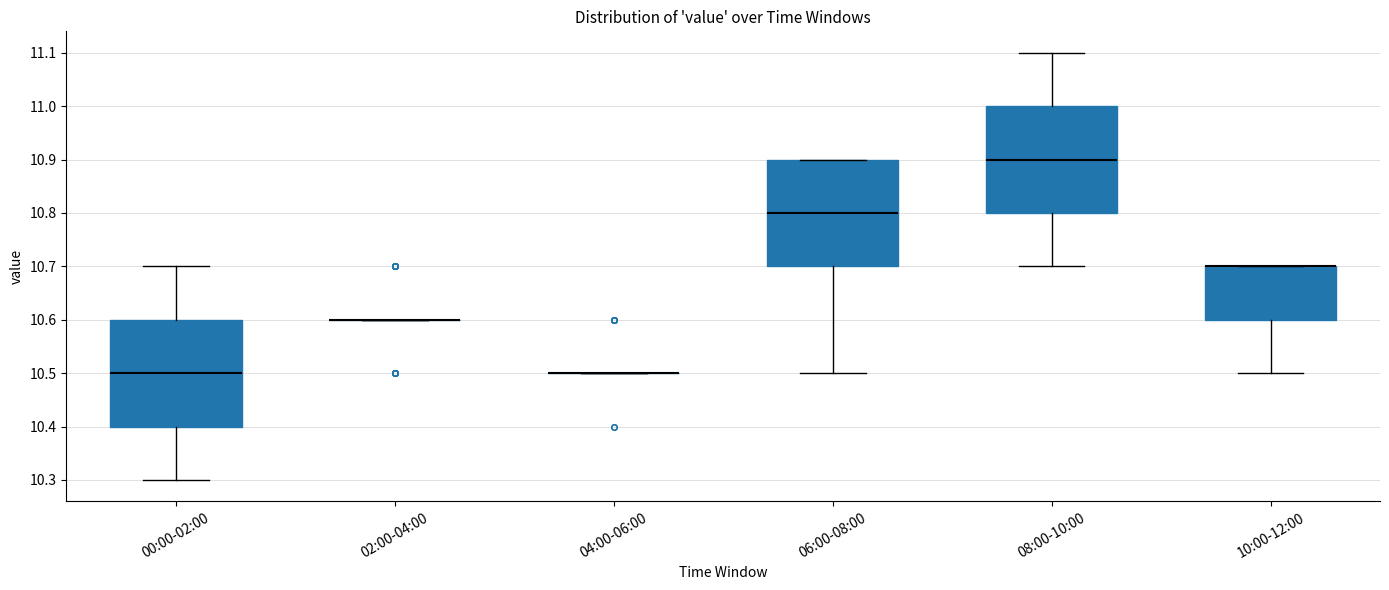

Where does the lower whisker of the box for 06:00-08:00 end on the y-axis? The values are not printed on the chart, so give them approximately, as read against the axis.

10.5